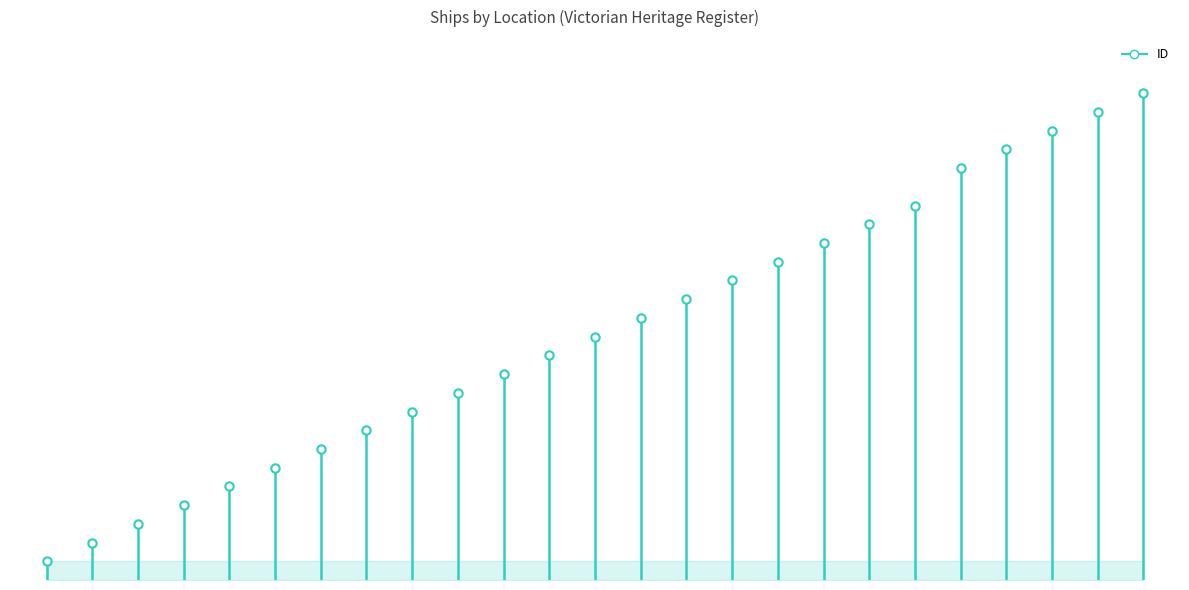

True or false: the data shows 6 at Dromana, Port Phillip, Schnapper Point.

True